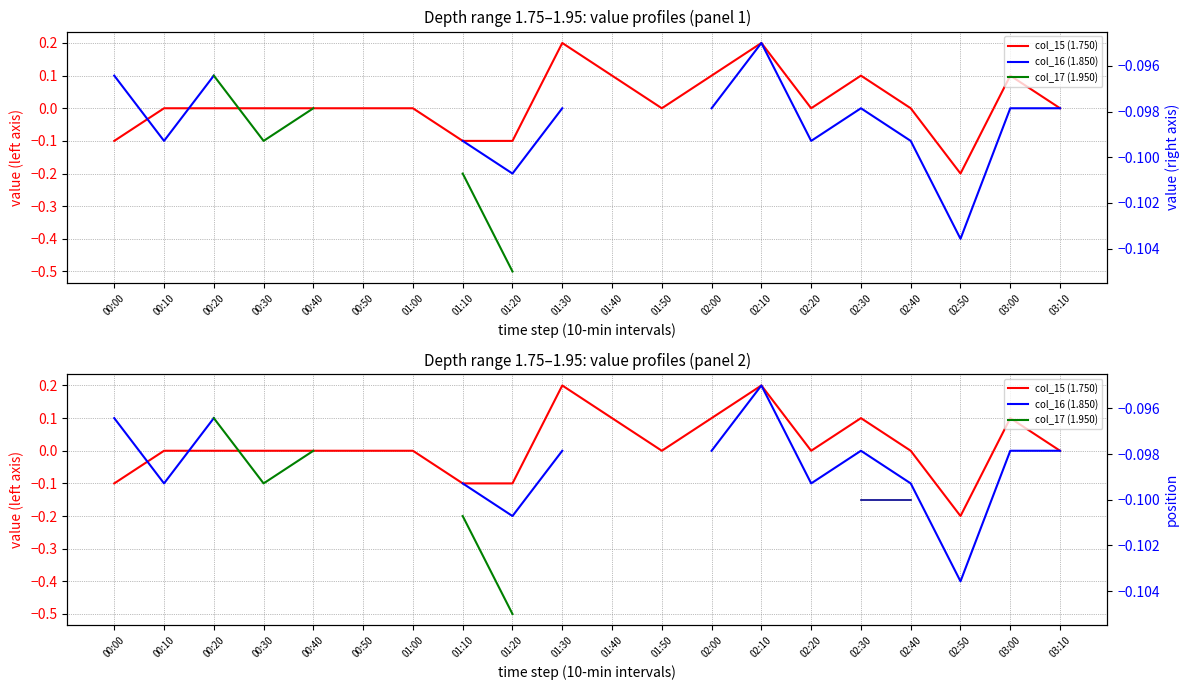

What position from the right is 00:40?

16